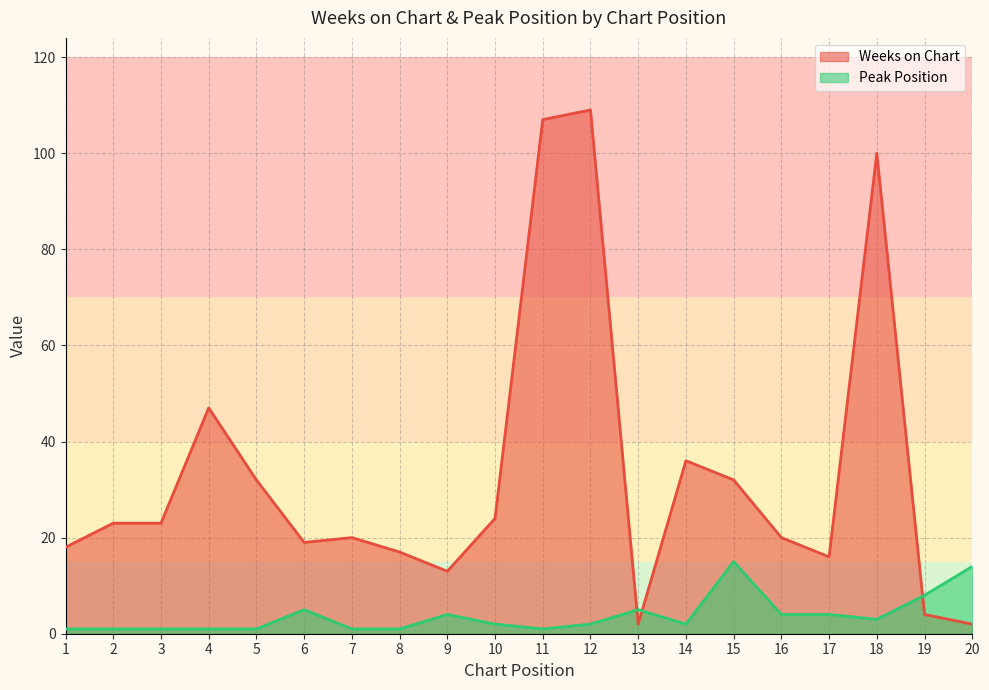

Between 2 and 8, which series saw the biggest shift?

Weeks on Chart